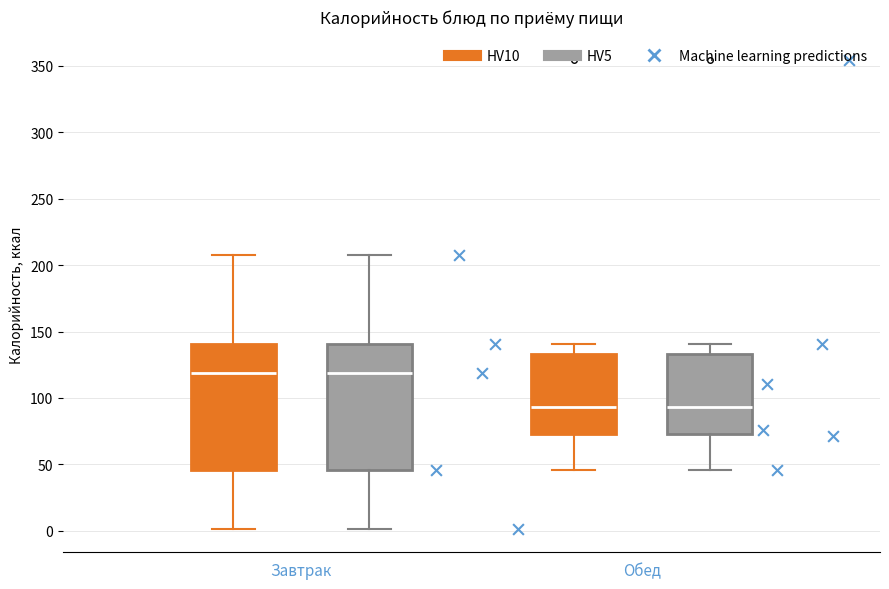

Where does the upper whisker of the box for Завтрак (HV5) end on the y-axis? The values are not printed on the chart, so give them approximately, as read against the axis.

210